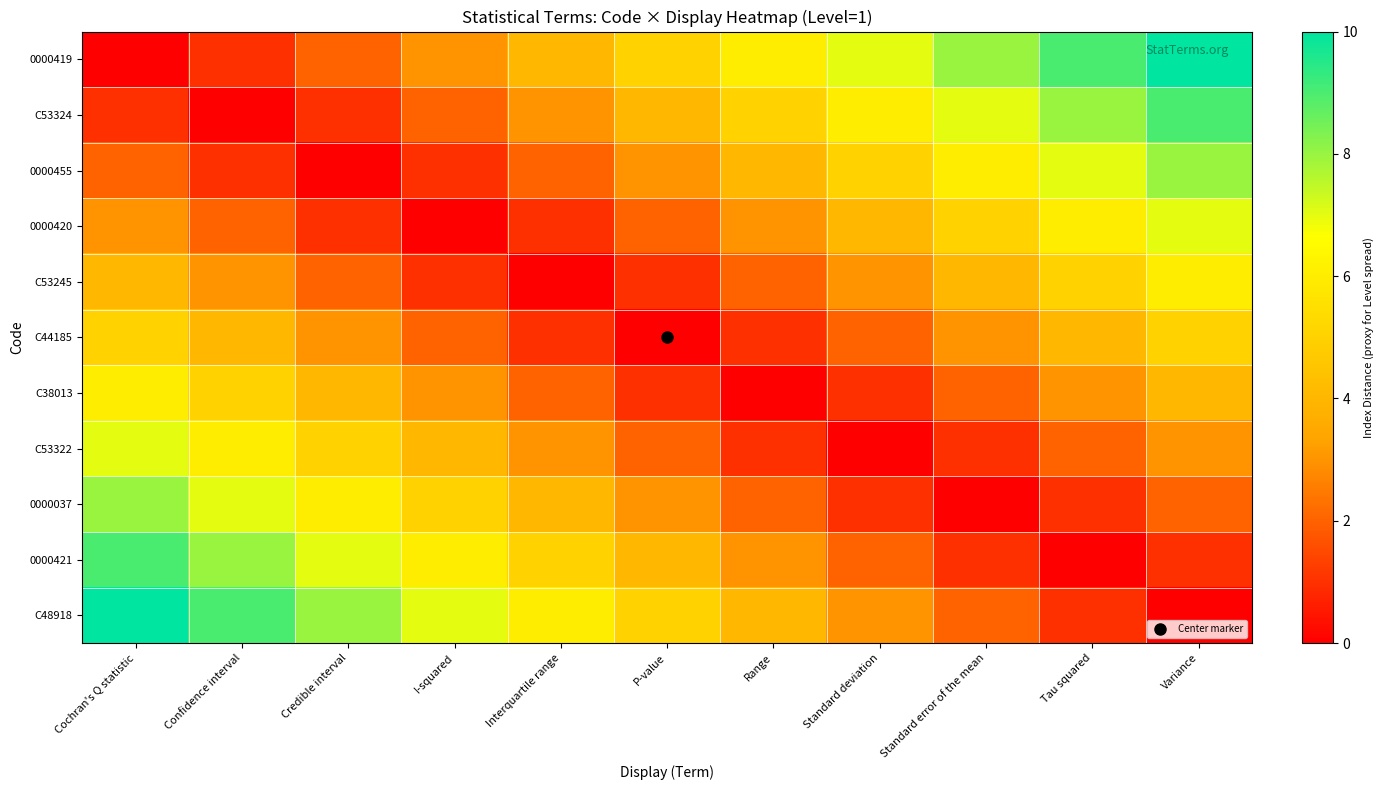

What is the total value across all series at Standard deviation?

34